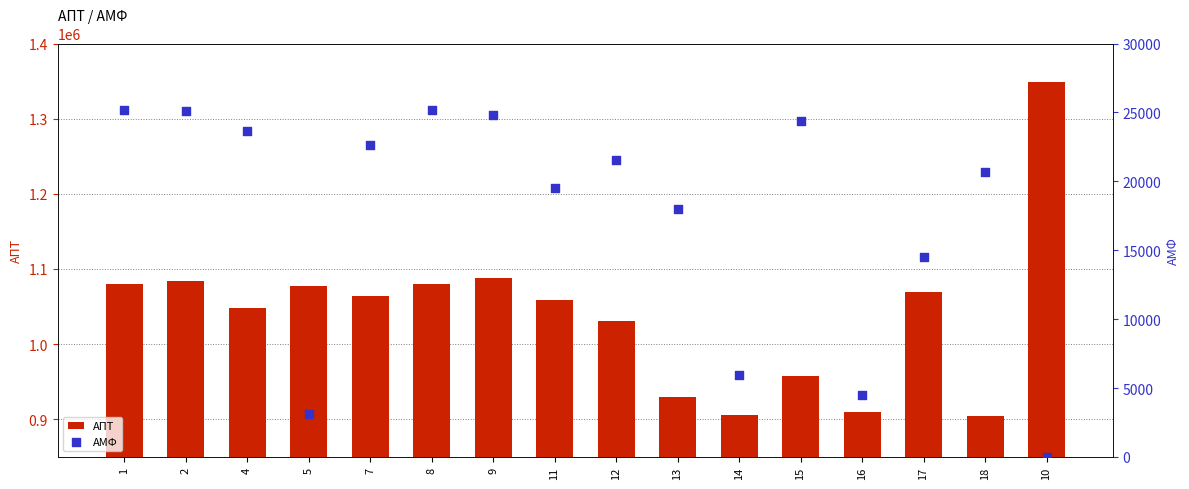

Is the value of ΑΜΦ at 4 greater than the value of ΑΠΤ at 17?

No